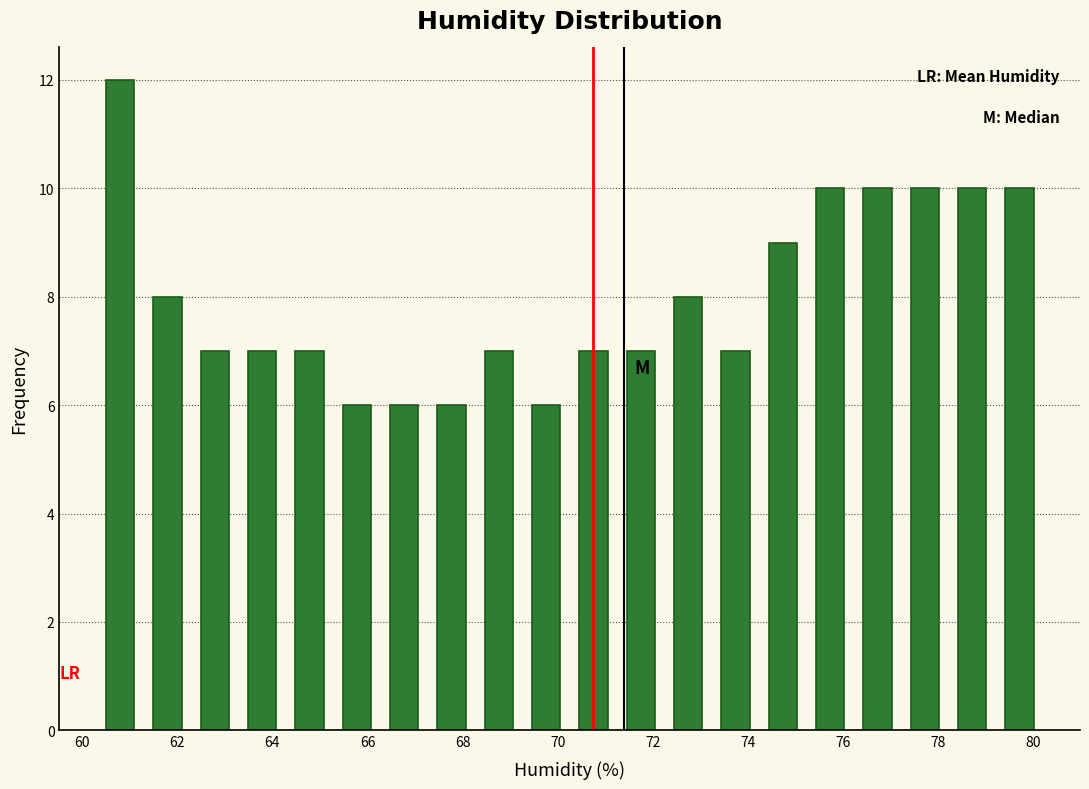

Reading left to right, list every bar in this chart as the range it spans on the x-axis followed by its height. Neither the bar edges nor the heights are printed on the chart, so give them approximately, as read against the axes.

60.4 to 61.2: 12
61.2 to 62.2: 8
62.2 to 63.2: 7
63.2 to 64.2: 7
64.2 to 65.2: 7
65.2 to 66.2: 6
66.2 to 67.2: 6
67.2 to 68.2: 6
68.2 to 69.2: 7
69.2 to 70.2: 6
70.2 to 71.2: 7
71.2 to 72.2: 7
72.2 to 73.2: 8
73.2 to 74.2: 7
74.2 to 75.2: 9
75.2 to 76.2: 10
76.2 to 77.2: 10
77.2 to 78.2: 10
78.2 to 79.2: 10
79.2 to 80.2: 10